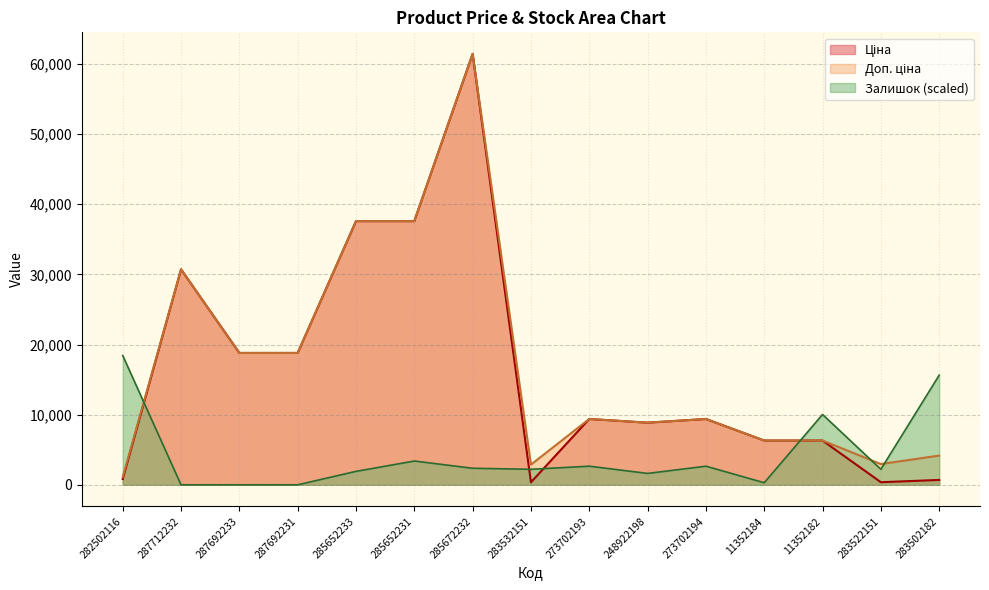

True or false: Доп. ціна and Залишок cross at least once.

True